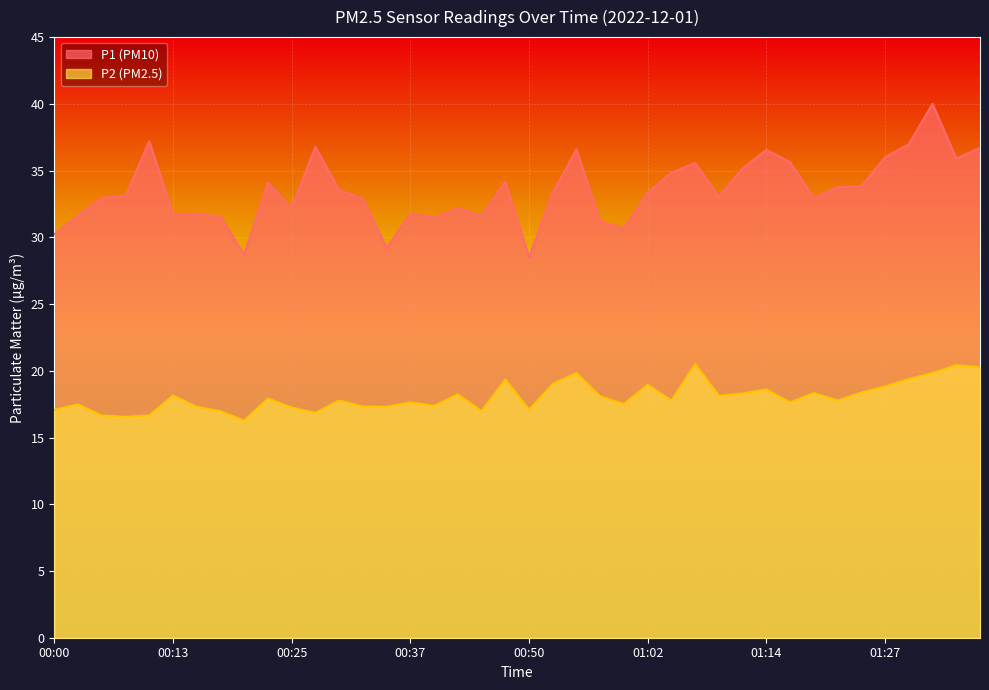

What is the difference between the P2 values at 00:47 and 00:03?

1.9